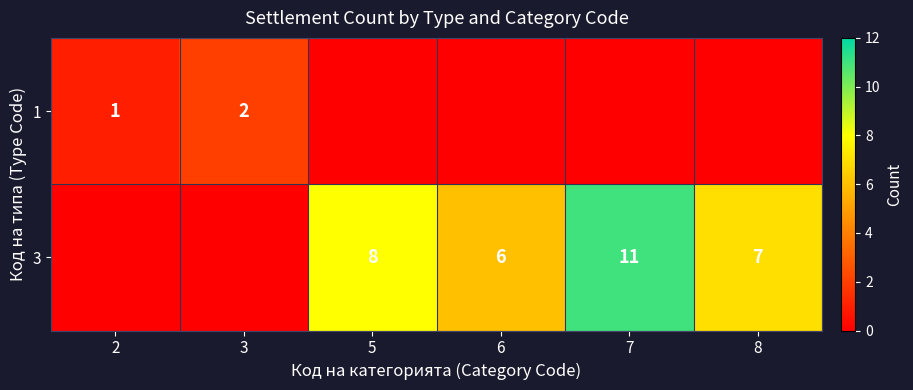

What is the sum of the 1 values at 2 and 3?

3